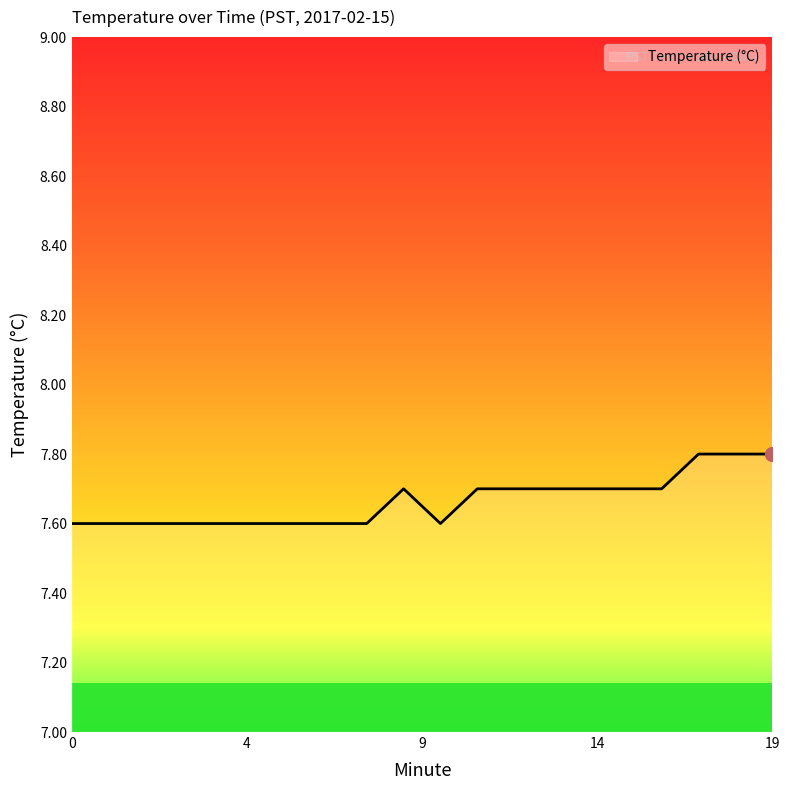

What is the maximum value shown in the chart?

7.8